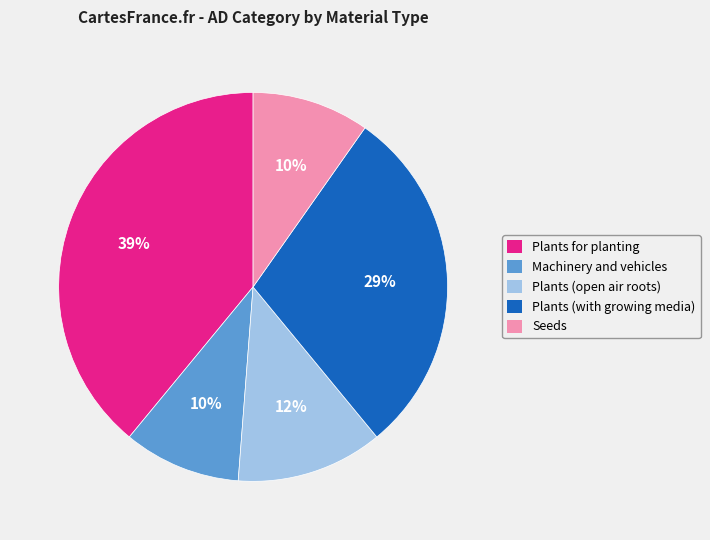

Count the number of slices in the pie.

5